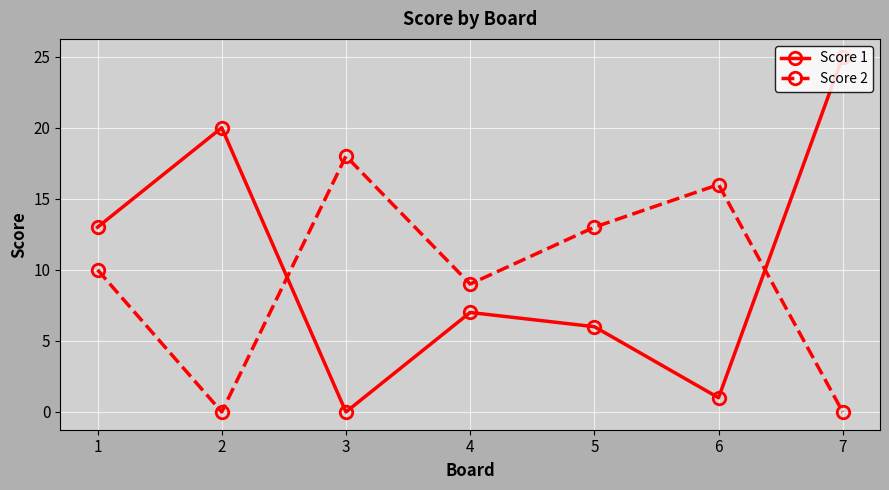

Reading left to right, list all the values displayed in this chart.

Score 1: 13	20	0	7	6	1	25
Score 2: 10	0	18	9	13	16	0